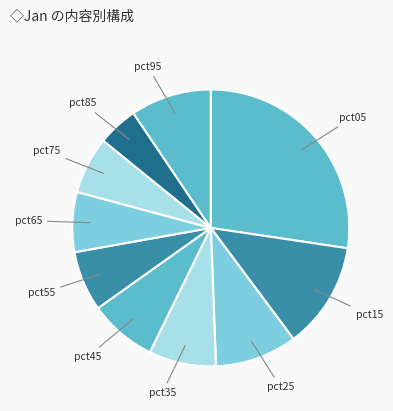

Which category has the biggest portion of the pie?

pct05